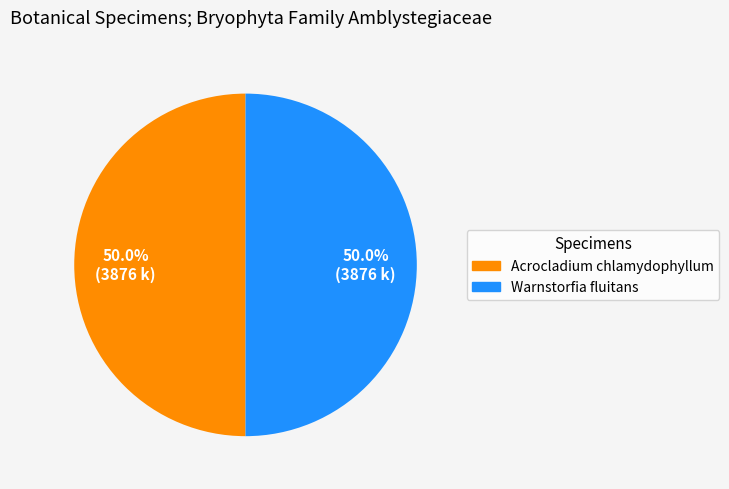

How many slices are in this pie chart?

2